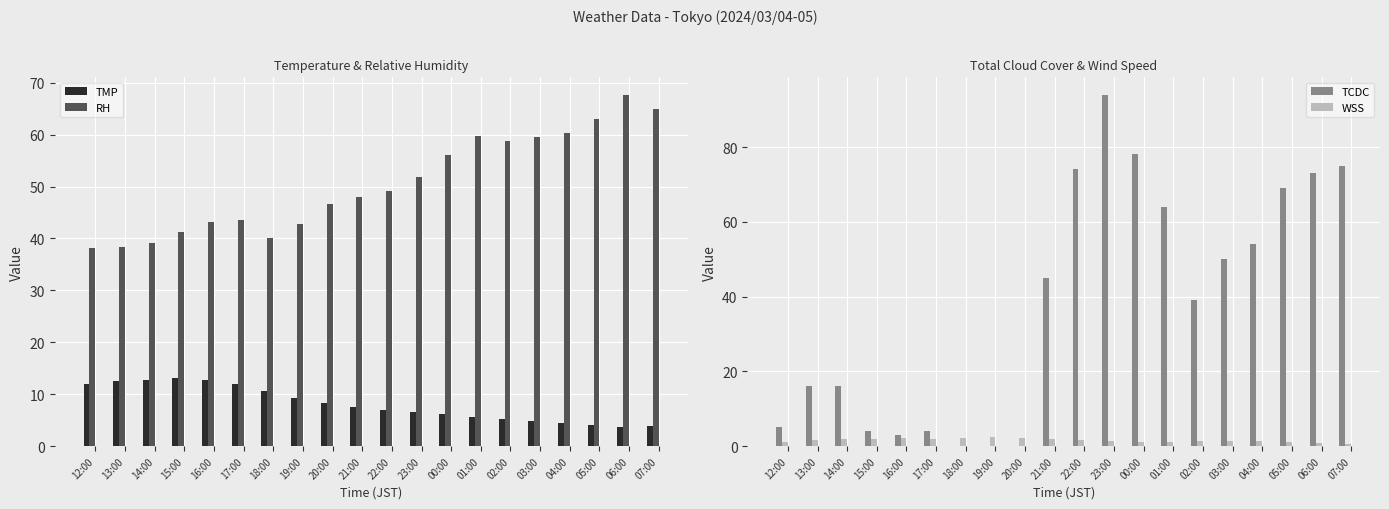

Are the bars grouped side by side (vs. stacked)?

Yes